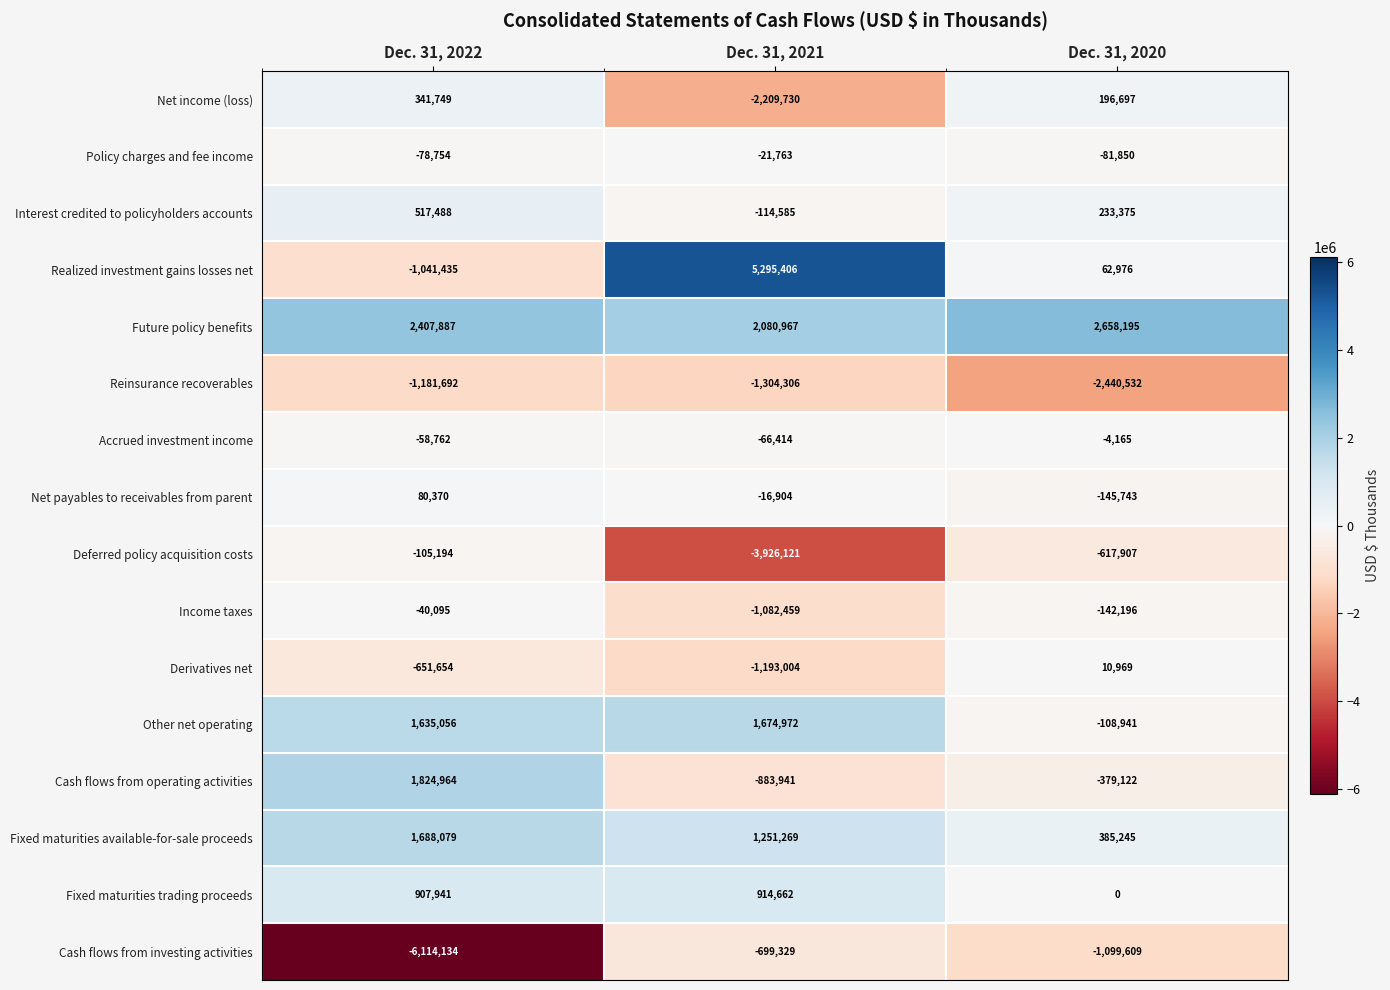

Where is Cash flows from operating activities nearest to the value 470511?

Dec. 31, 2020